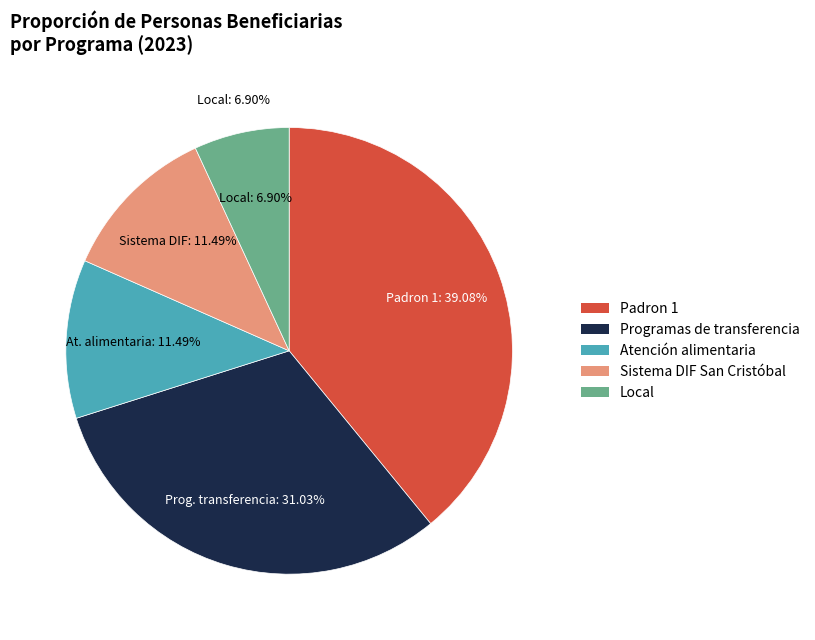

To the nearest percent, what percentage of the pie is Atención alimentaria?

11%